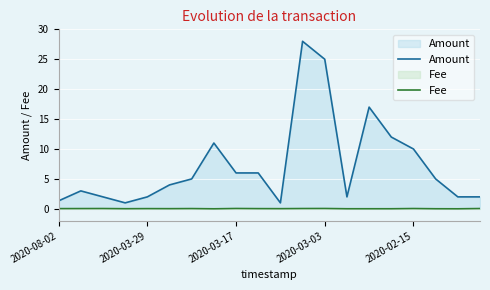

Reading right to left, what are all the values shown in this chart?

Amount: 2.0	2.0	5.0	10.0	12.0	17.0	2.0	25.0	28.0	1.0	6.0	6.0	11.0	5.0	4.0	2.0	1.0	2.0	3.0	1.3
Fee: 0.1	0.0	0.0	0.1	0.0	0.0	0.0	0.1	0.1	0.0	0.0	0.1	0.0	0.0	0.0	0.0	0.0	0.1	0.0	0.0